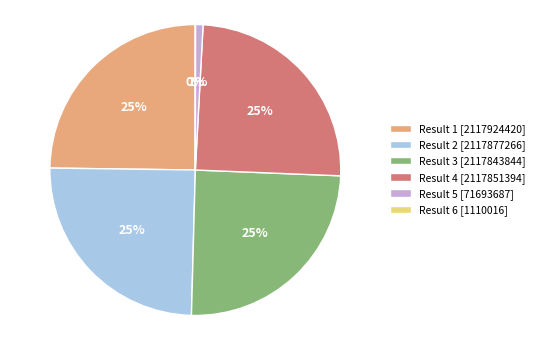

To the nearest percent, what is the average slice percentage?

17%